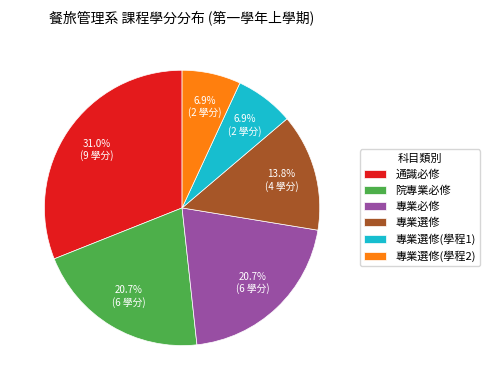

What is the ratio of the value at 專業選修(學程1) to the value at 專業必修?

0.3